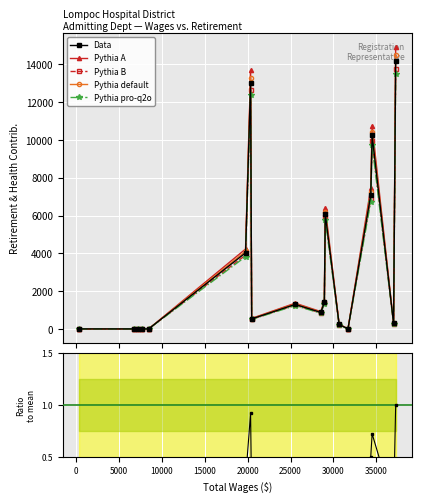

True or false: Pythia default has more than 0 interior local peaks.

True